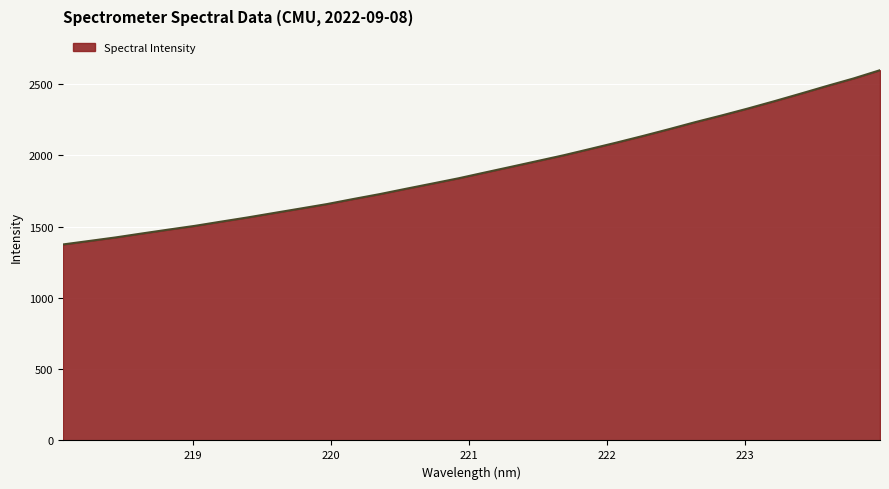

What is the minimum value shown in the chart?

1374.8